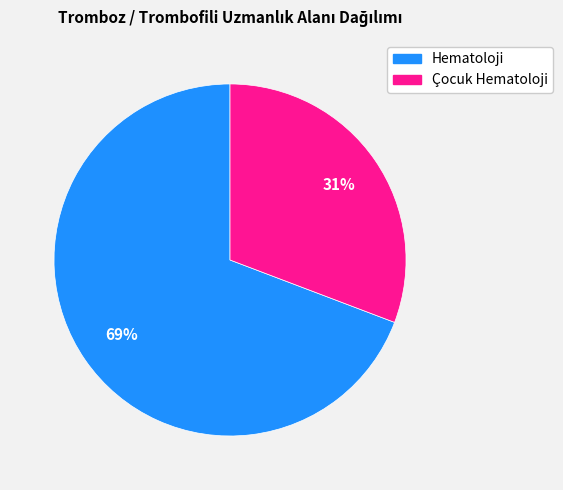

To the nearest percent, what is the average slice percentage?

50%